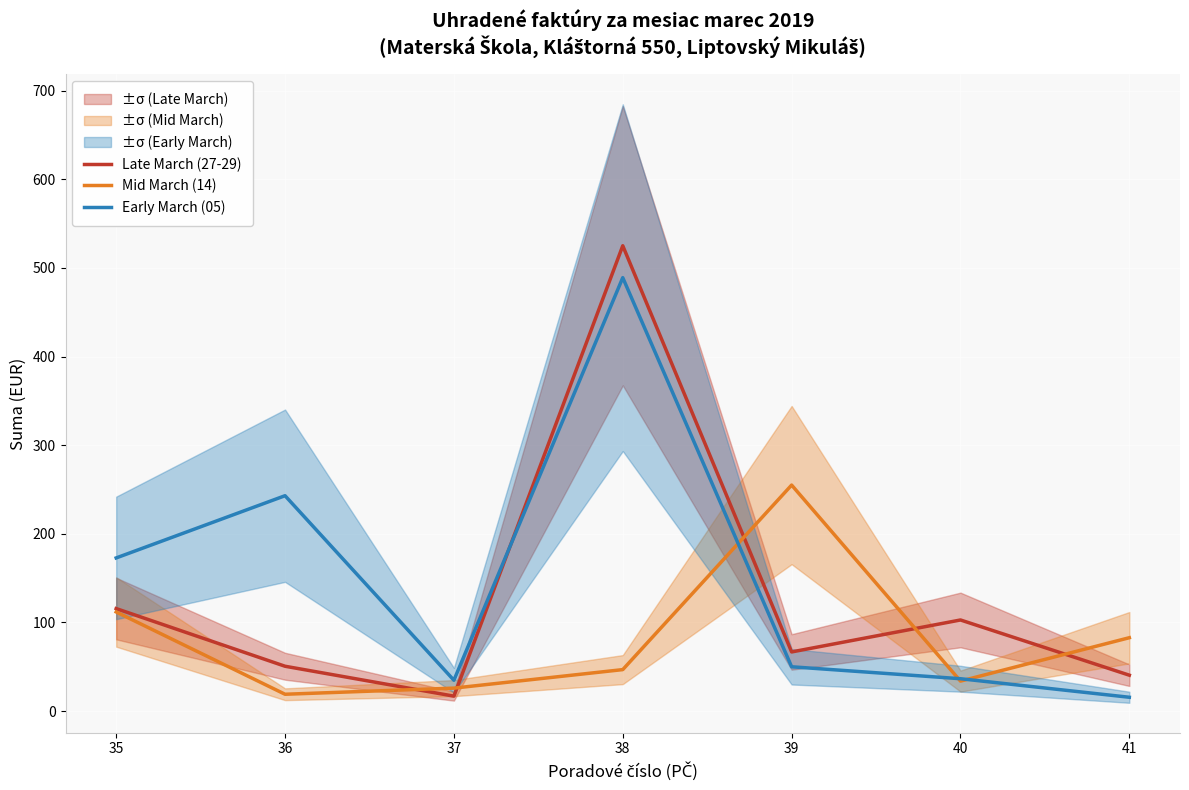

List the series in order of their peak value, highest first.

Late March (27-29), Early March (05), Mid March (14)